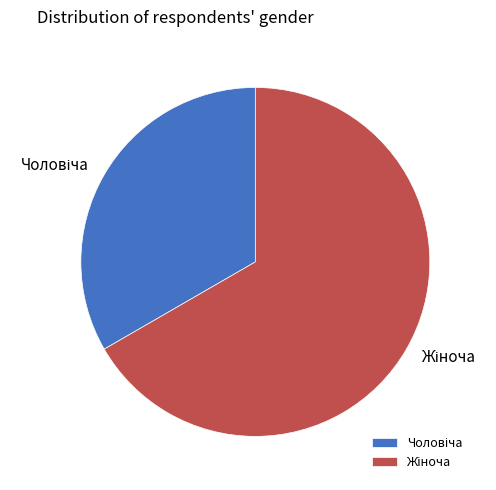

Does any single category account for the majority?

Yes